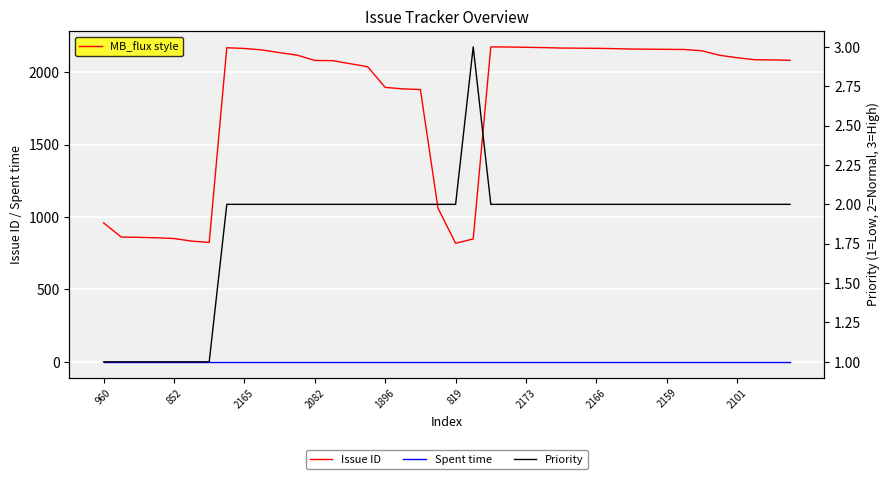

What is the value of the Issue ID point at the 28th from the left?

2167